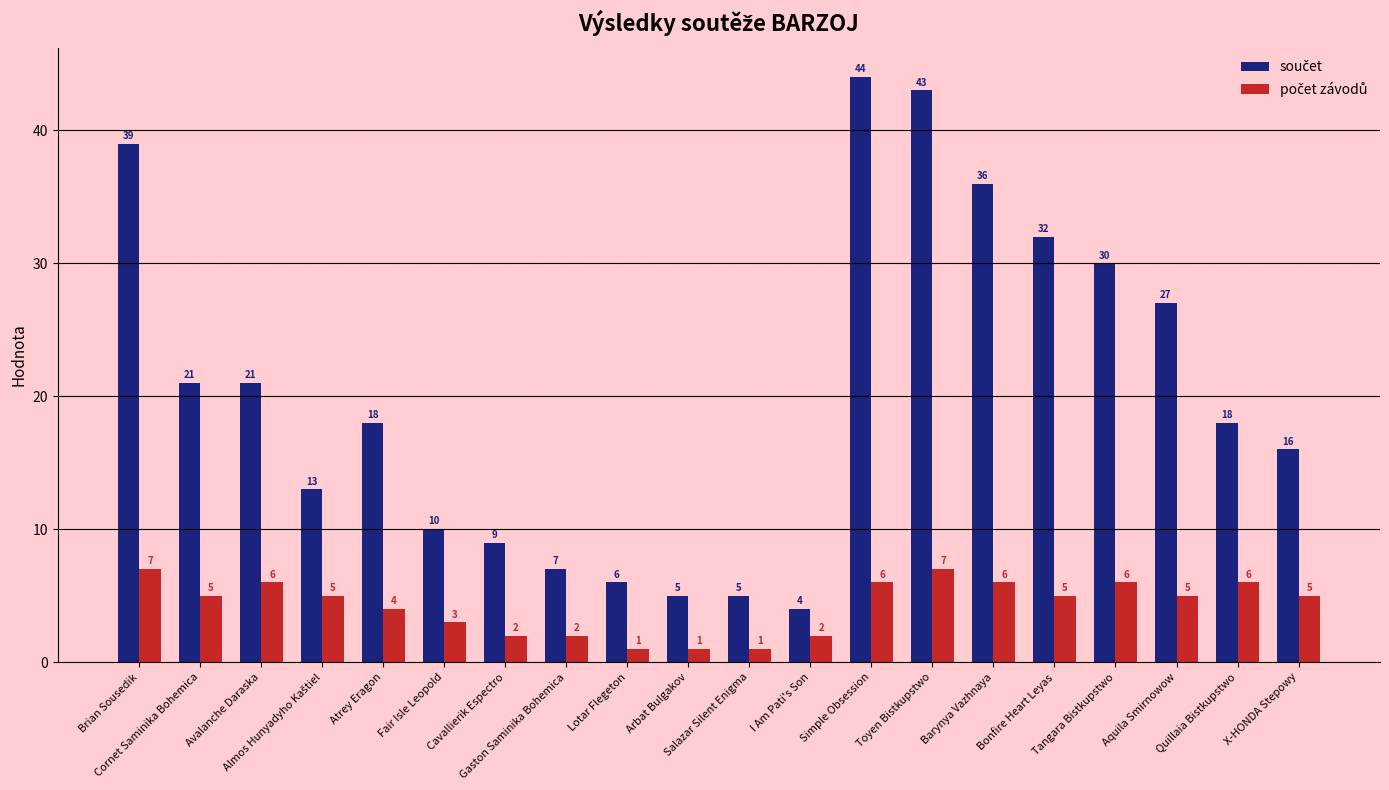

What is the maximum value shown in the chart?

44